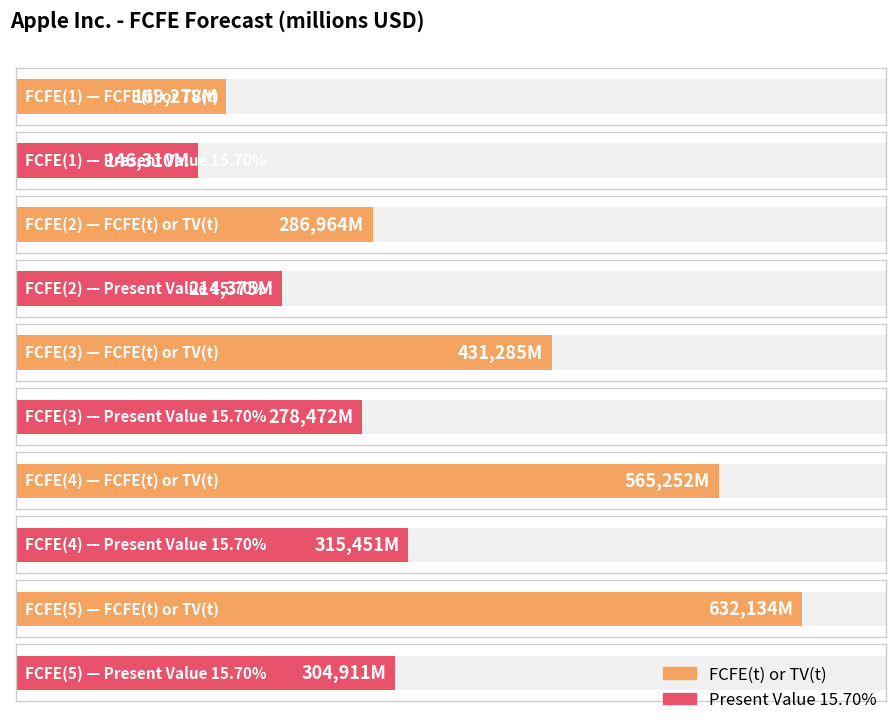

What is the maximum value for FCFE(t) or TV(t)?

632134